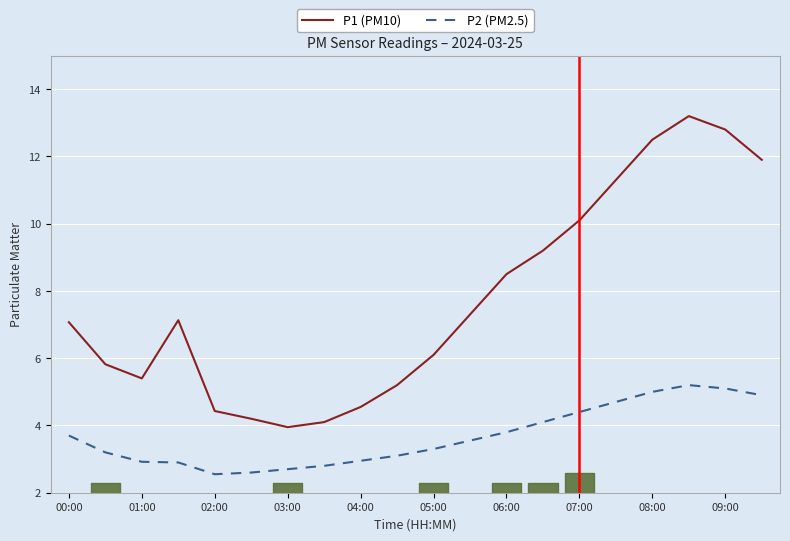

What is the approximate value of P2 (PM2.5) at 06:00?

3.8